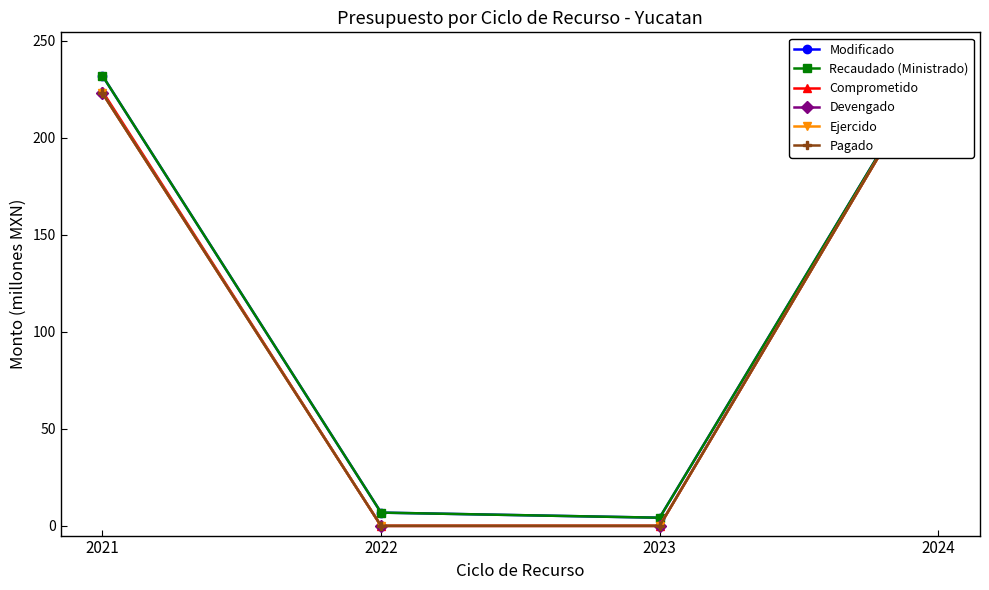

Which series changed the most between 2022 and 2024?

Comprometido